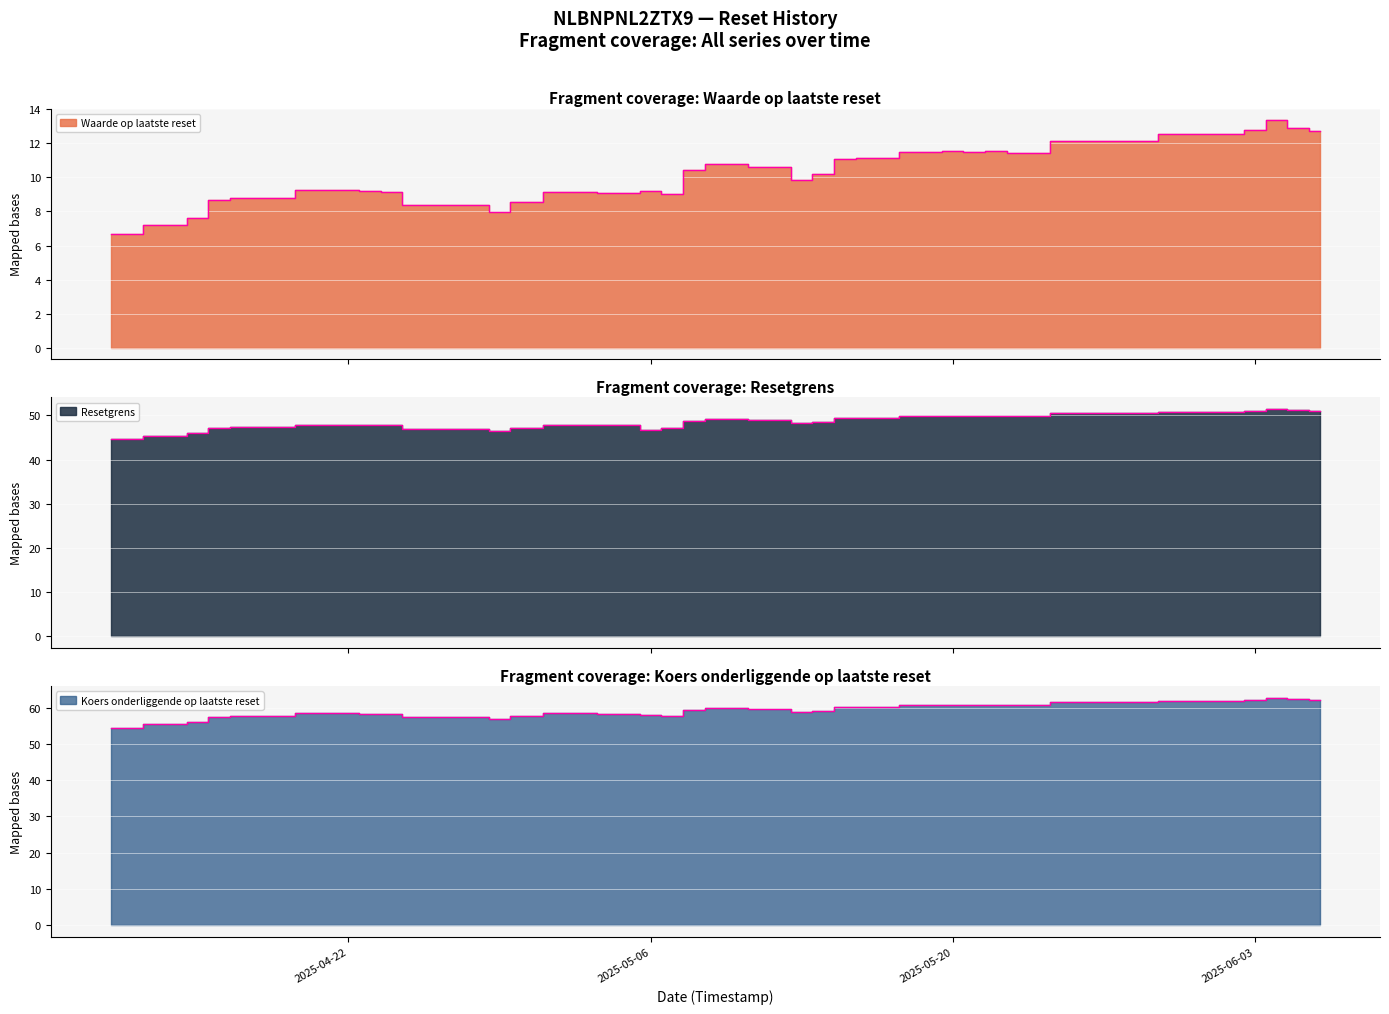

True or false: Waarde op laatste reset and Koers onderliggende op laatste reset cross at least once.

False